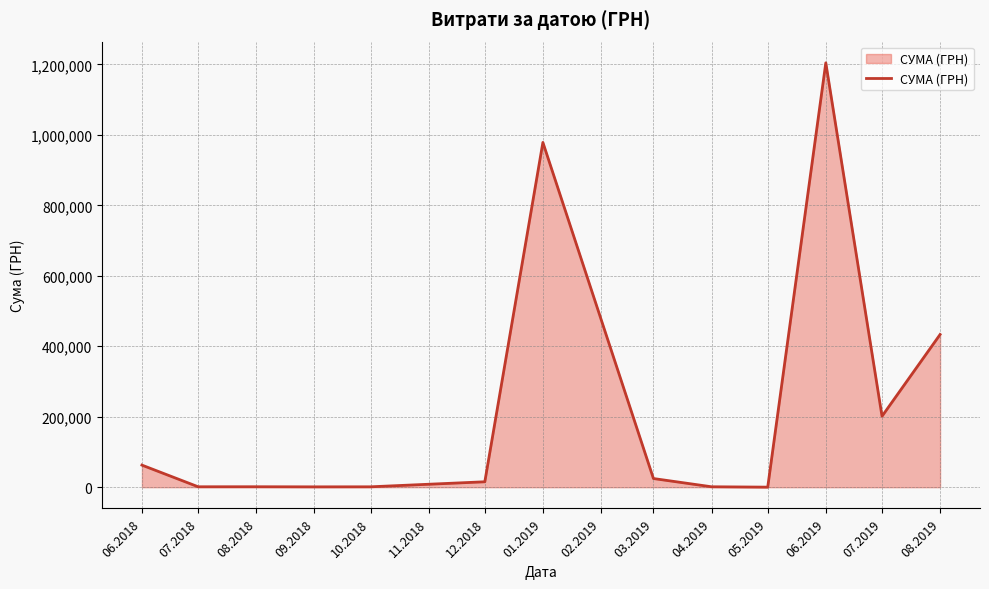

What is the change in value from 01.2019 to 06.2019?

+225805.4